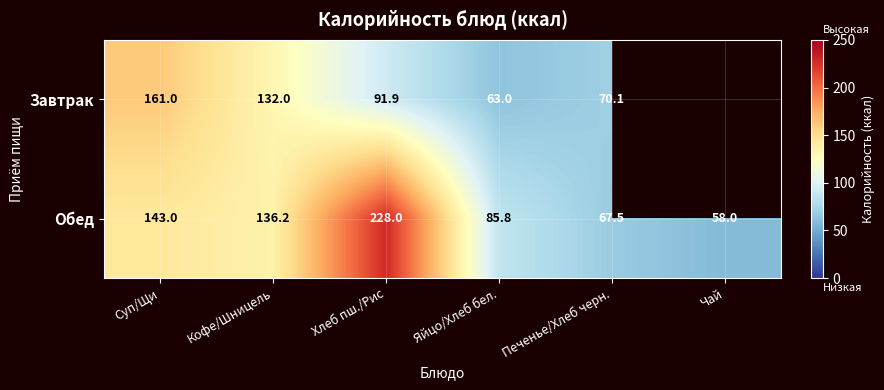

What is the total value across all series at Яйцо/Хлеб бел.?

148.8